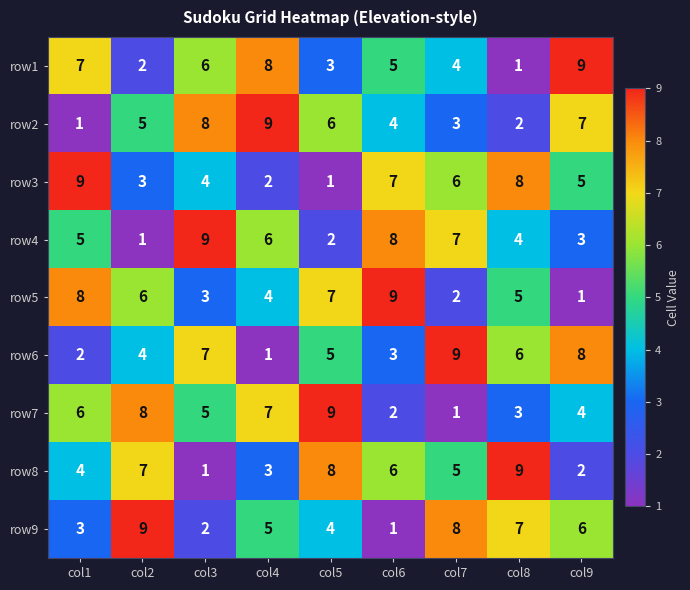

Rank the categories by row8 value from highest to lowest.

col8, col5, col2, col6, col7, col1, col4, col9, col3